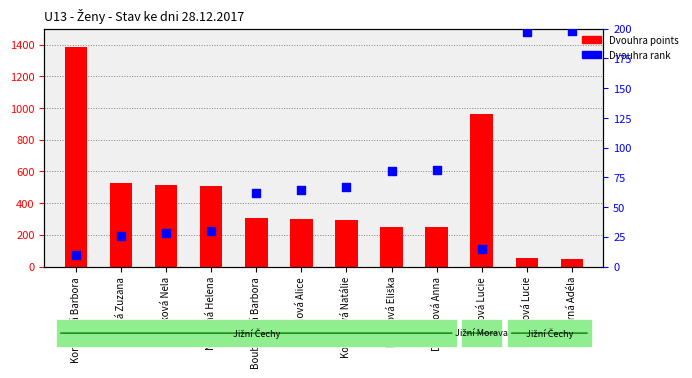

Which series reaches the maximum Y coordinate?

Dvouhra points